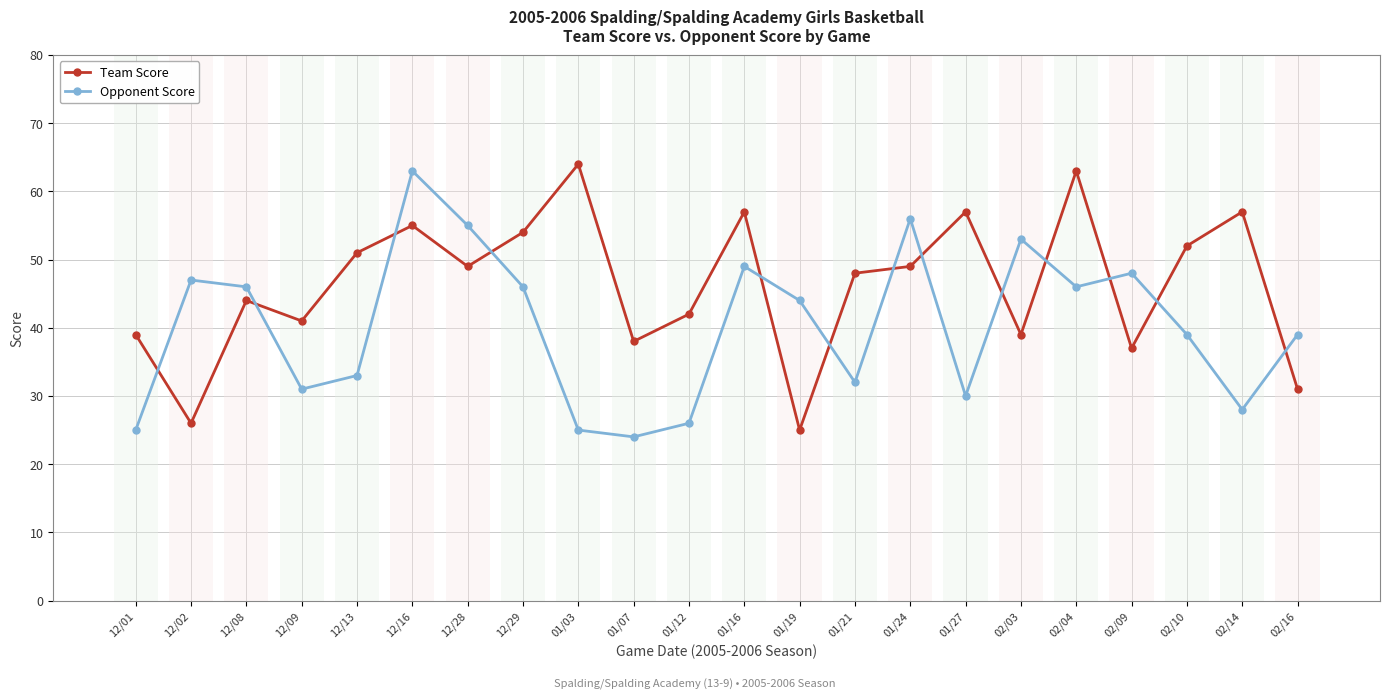

The value of Opponent Score at 01/24 is 14. True or false?

False